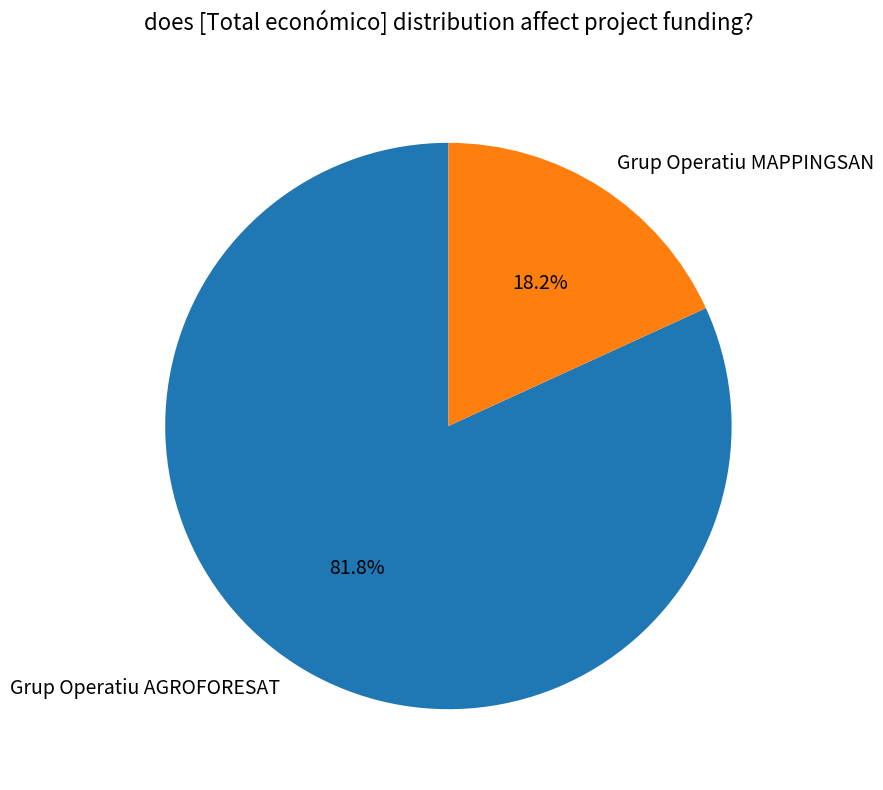

Which category has the smallest portion of the pie?

Grup Operatiu MAPPINGSAN